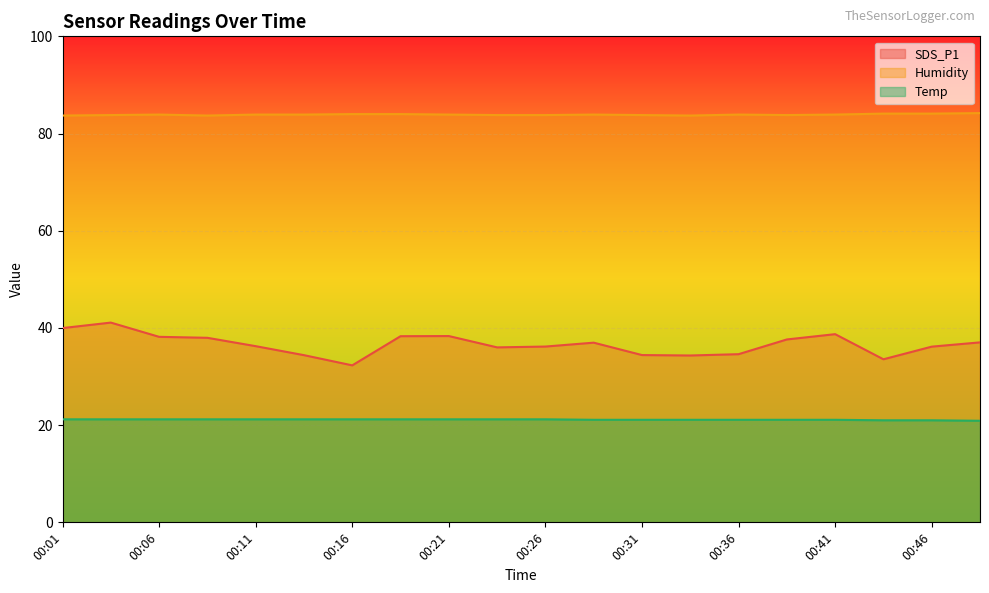

What is the average value of the SDS_P1 series?

36.6